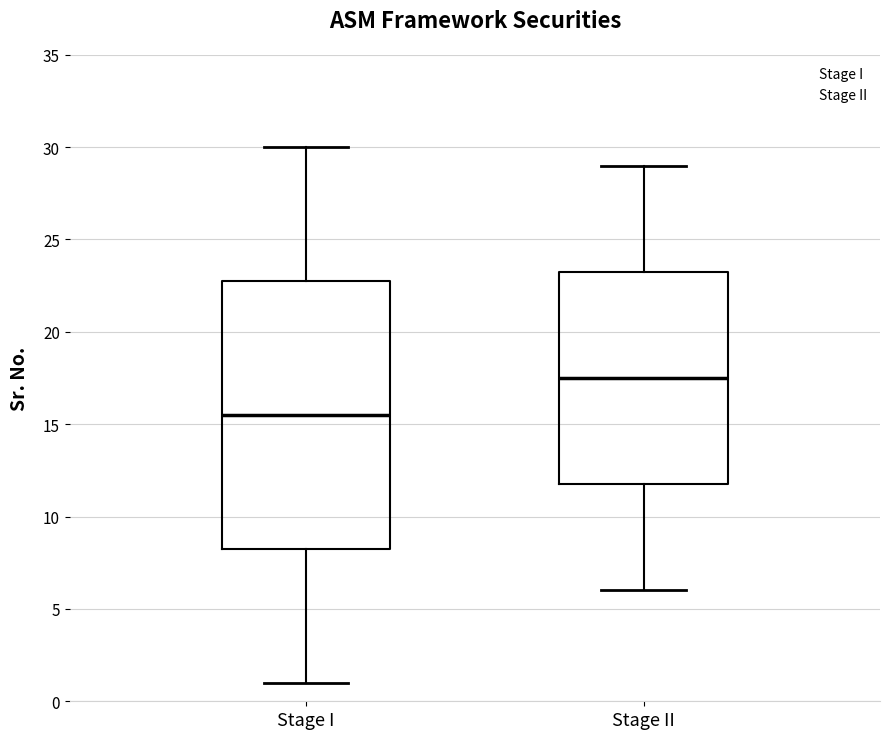

Reading left to right, read every box against the y-axis: the position of its median line, the range the box covers, and the ends of its whiskers. The values are not printed on the chart, so give them approximately, as read against the axis.

Stage I: median 15.5, box 8.5 to 23.0, whiskers 1.0 to 30.0
Stage II: median 17.5, box 12.0 to 23.5, whiskers 6.0 to 29.0